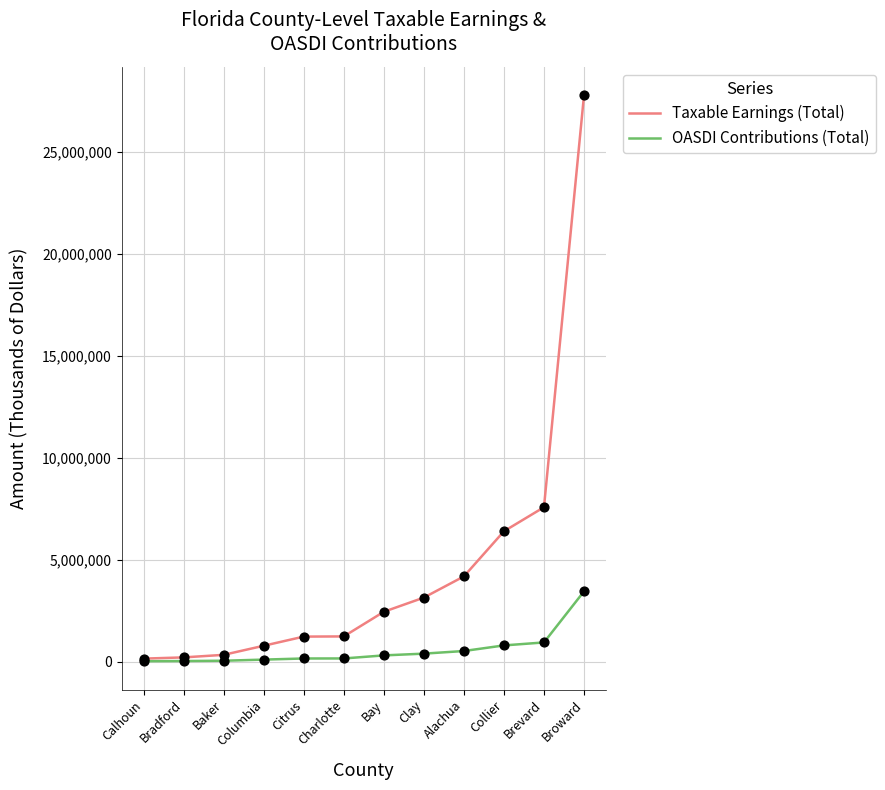

Between Alachua and Collier, which series saw the biggest shift?

Taxable Earnings (Total)